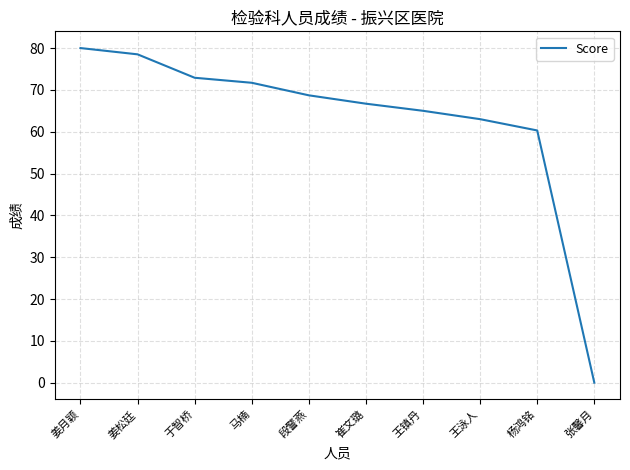

What is the change in value from 姜月颖 to 姜松廷?

-1.5